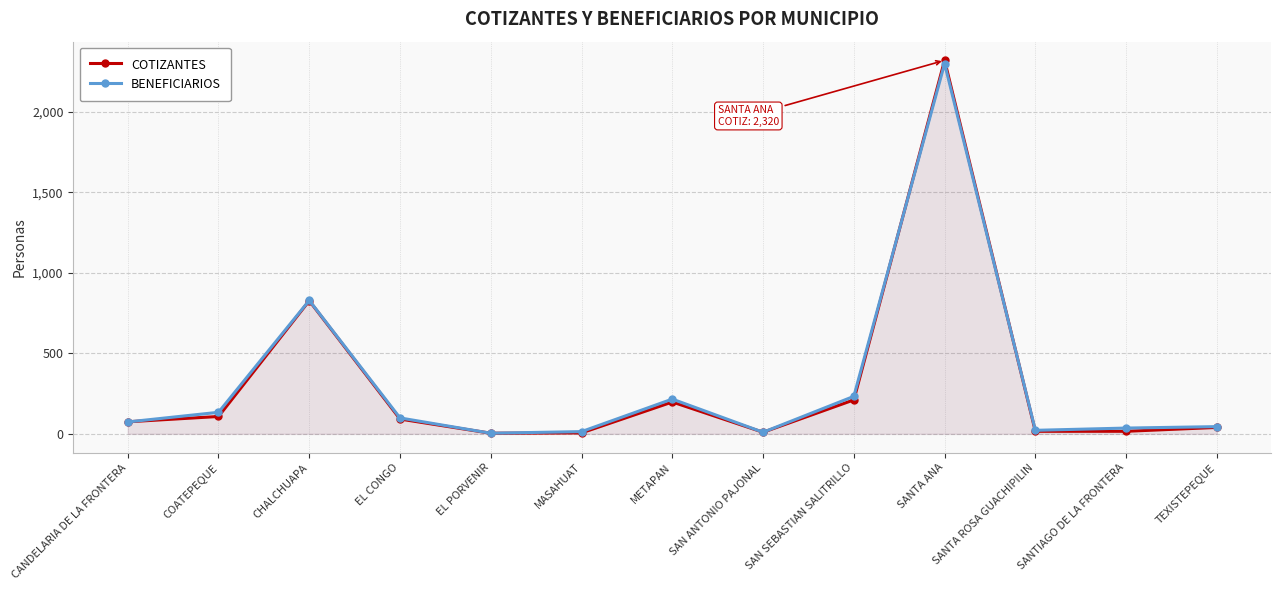

At how many categories does at least one series exceed 494?

2